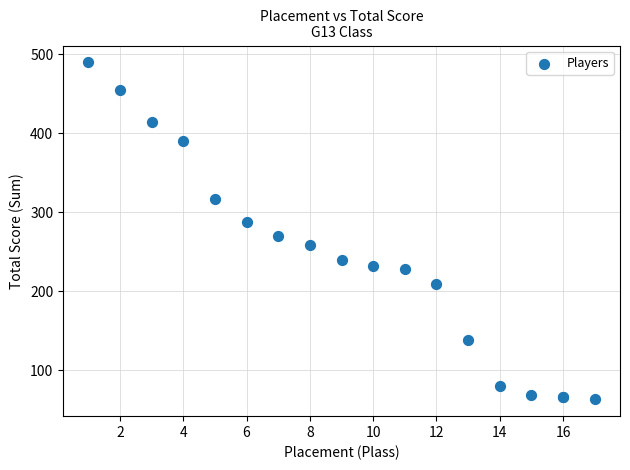

What Y value in the scatter plot is closest to 276?

270